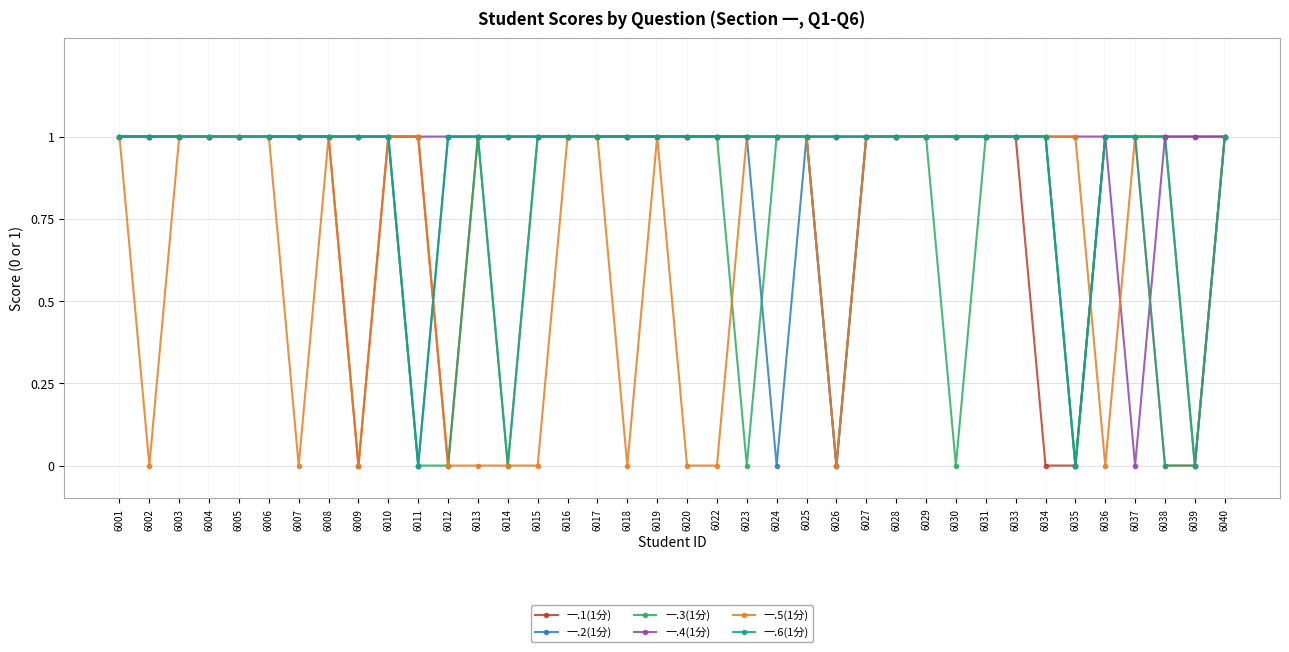

Is it true that 一.6(1分) equals 1 at 6019?

True